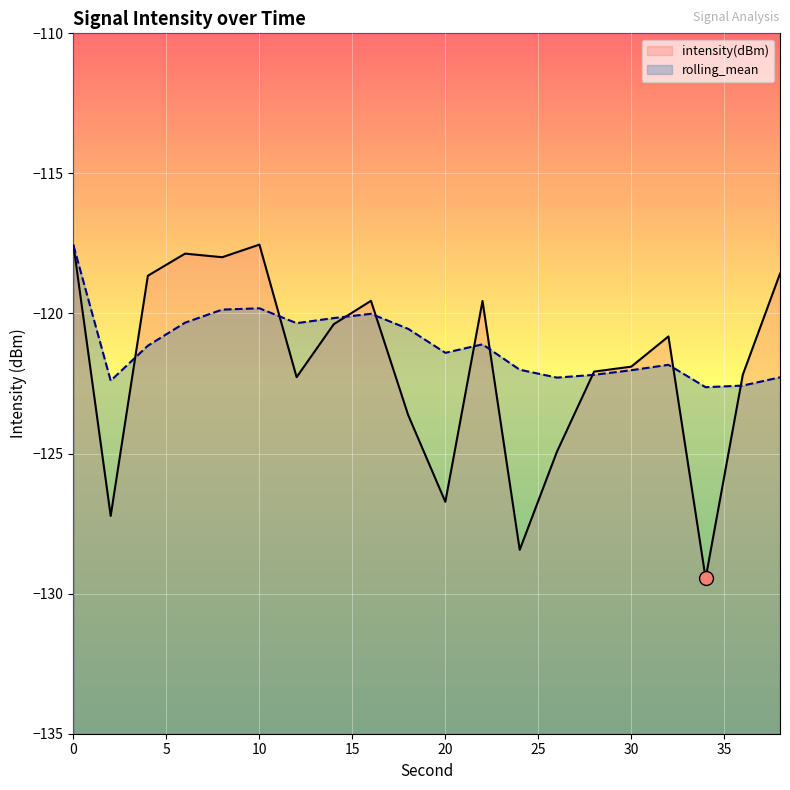

Reading left to right, list all the values displayed in this chart.

intensity(dBm): -117.6	-127.2	-118.7	-117.9	-118.0	-117.5	-122.3	-120.4	-119.5	-123.6	-126.7	-119.6	-128.4	-124.9	-122.1	-121.9	-120.8	-129.5	-122.2	-118.6
rolling_mean: -117.6	-122.4	-121.2	-120.3	-119.9	-119.8	-120.3	-120.2	-120.0	-120.5	-121.4	-121.1	-122.0	-122.3	-122.2	-122.0	-121.8	-122.6	-122.6	-122.3